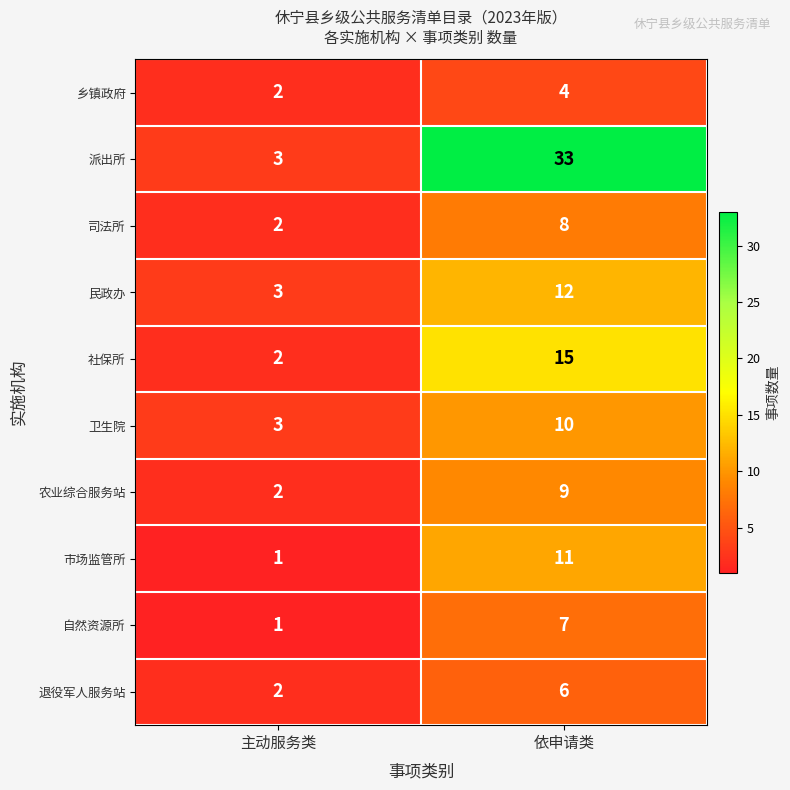

At which category does the chart reach its minimum across all series?

主动服务类